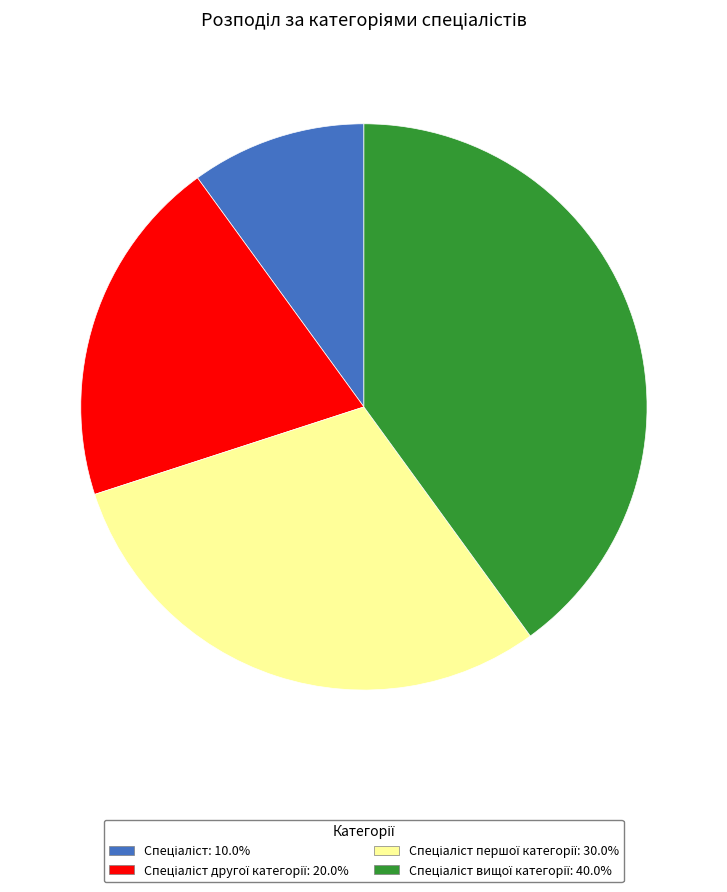

Does any single category account for the majority?

No